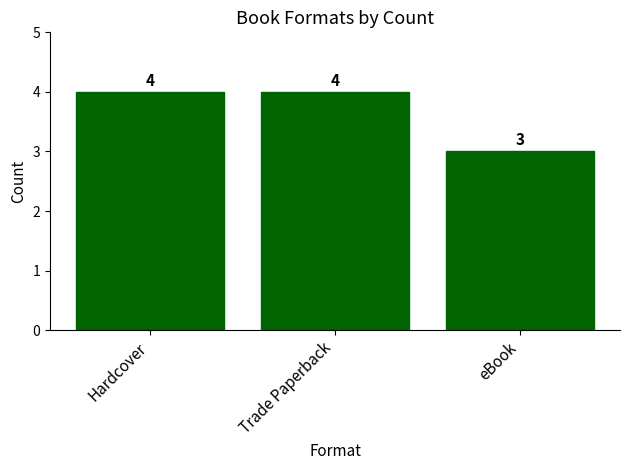

The chart shows a value of 4 at Hardcover. True or false?

True